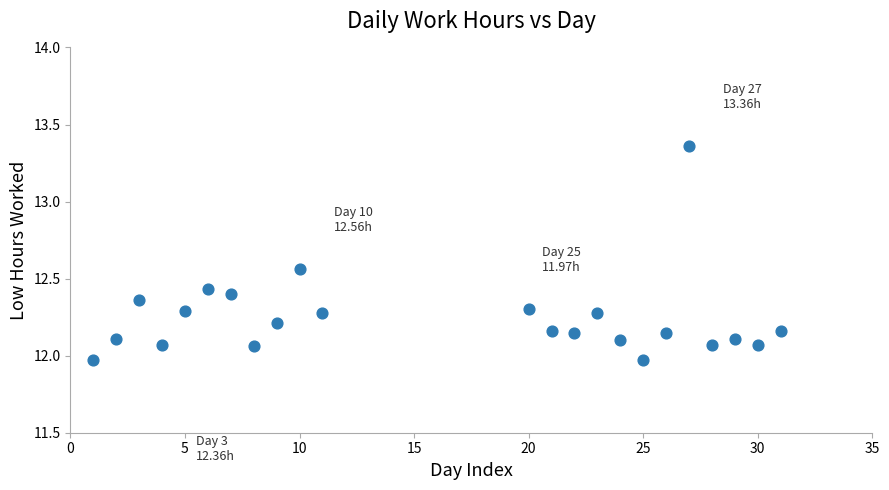

What is the range of Y values (max minus min)?

1.4